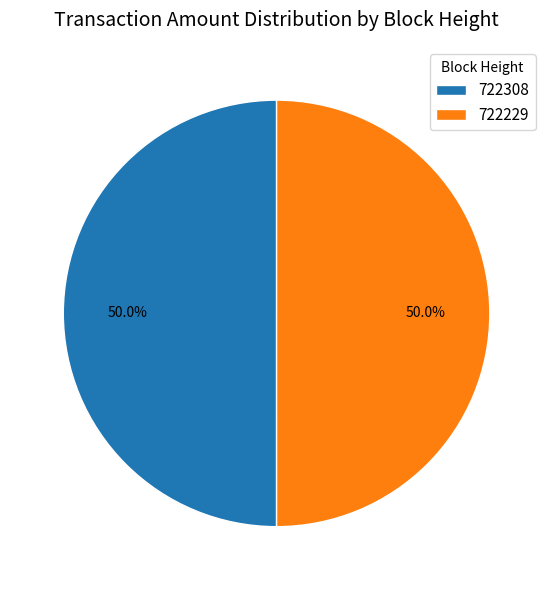

What is the ratio of the value at 722229 to the value at 722308?

1.0